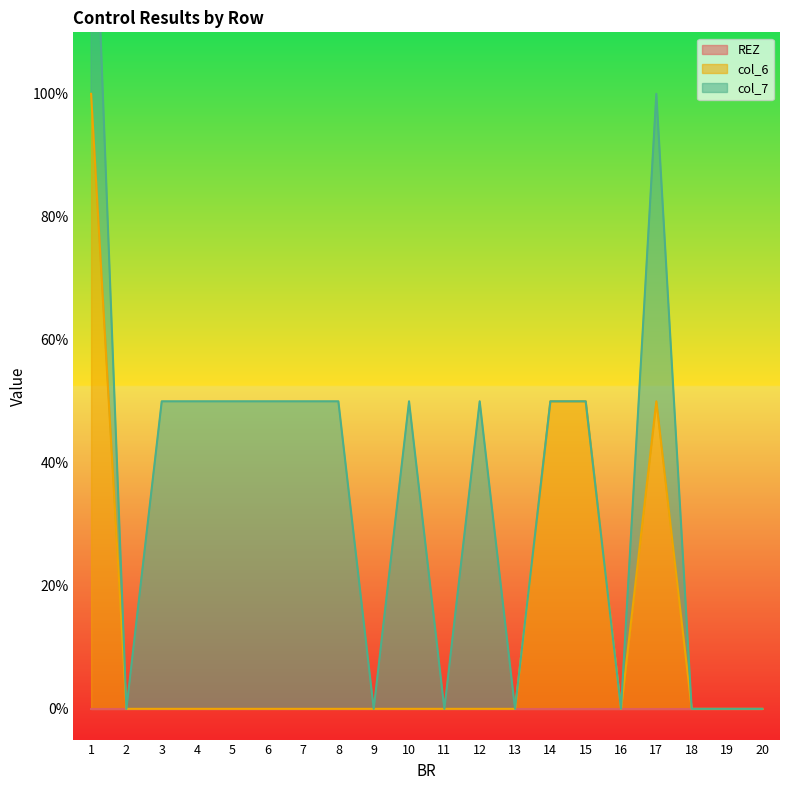

True or false: REZ has a value of 0 at 13.

True